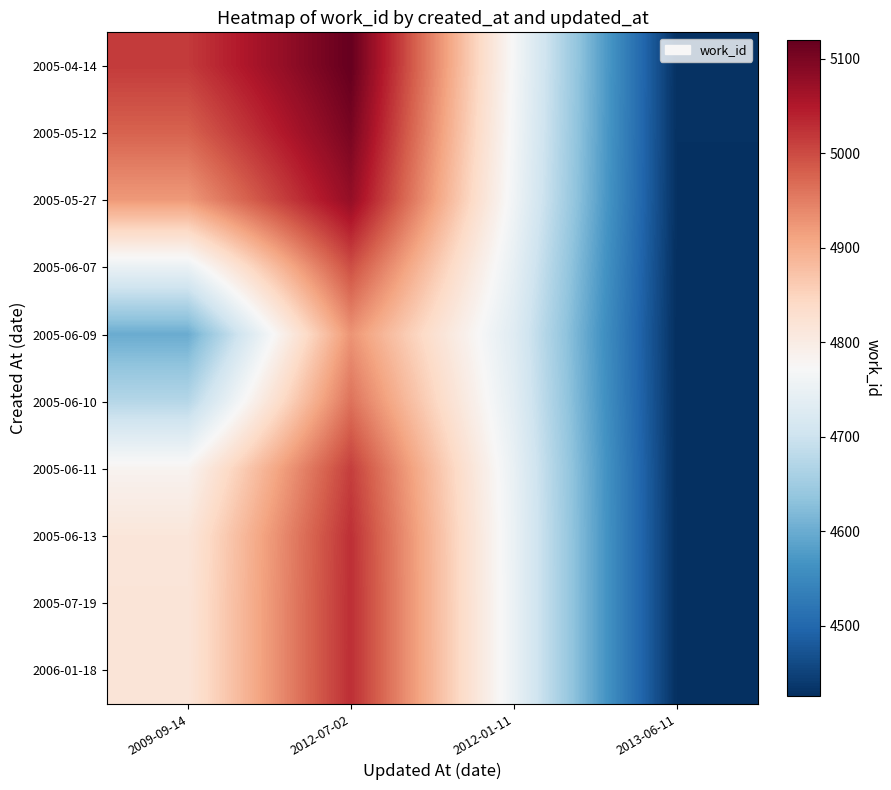

Which label corresponds to the smallest value in the chart?

2013-06-11